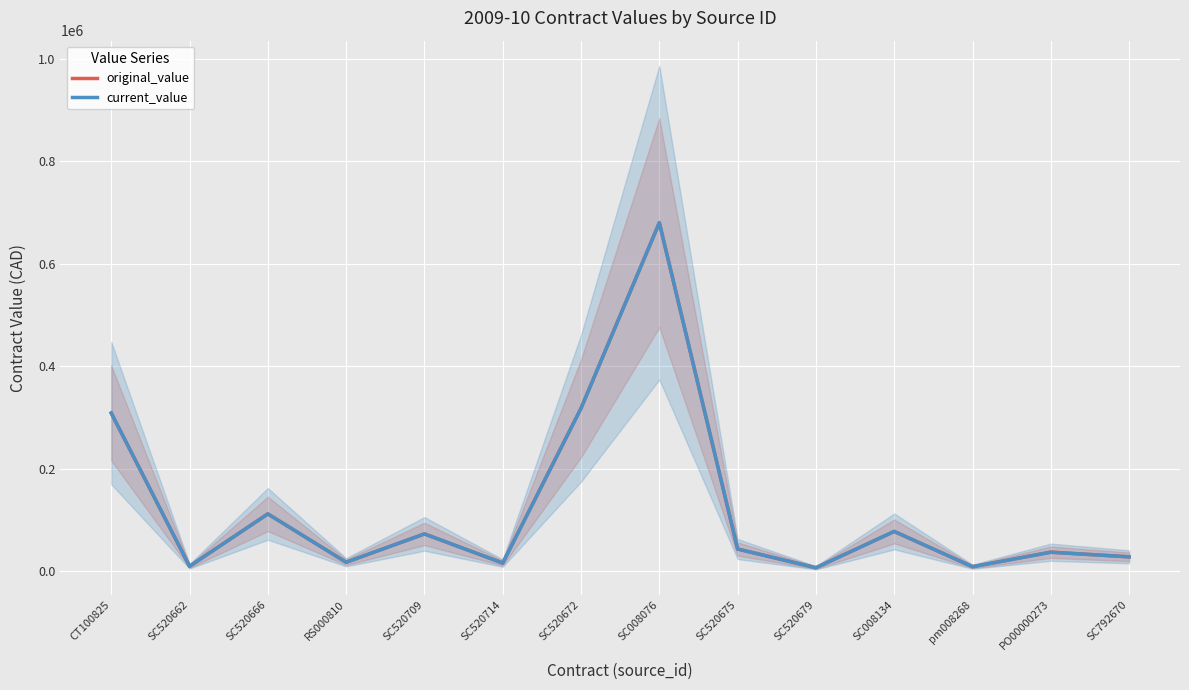

What position from the right is SC520714?

9